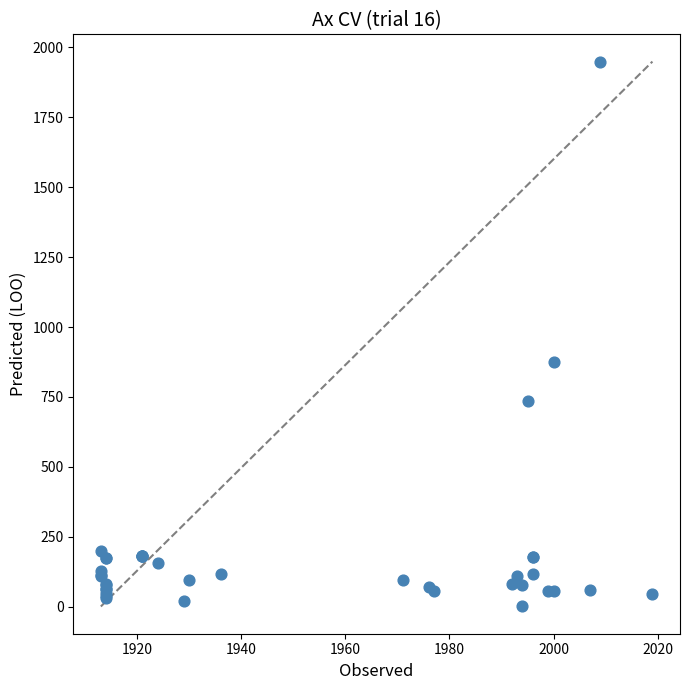

What Y value in the scatter plot is closest to 975?

875